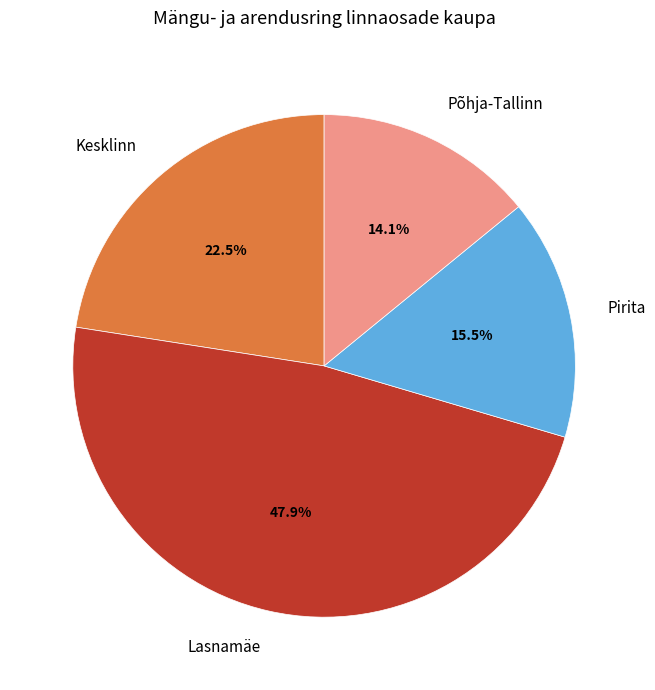

Approximately how many times larger is the value at Kesklinn compared to Pirita?

1.5